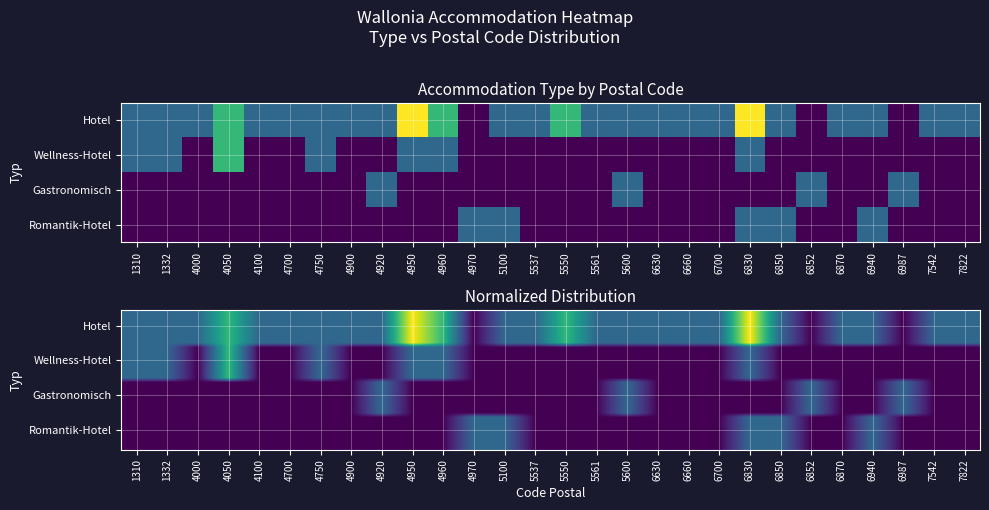

Which category has the highest value across all series?

4950